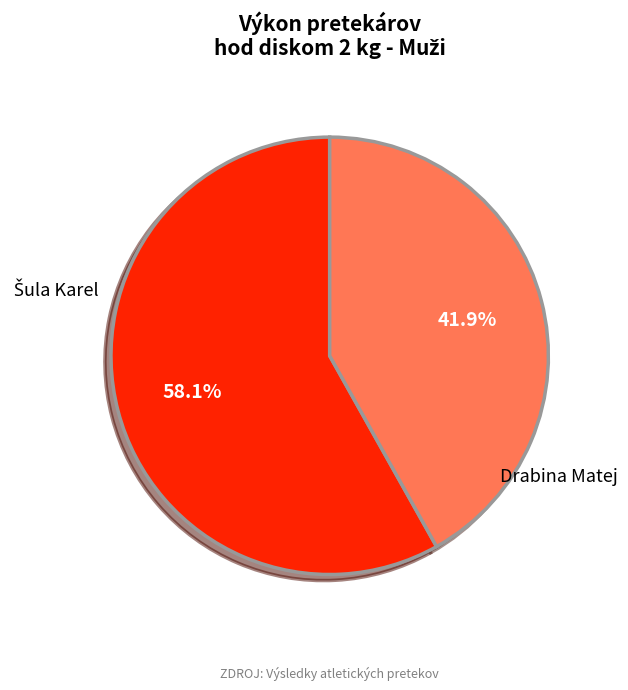

Count the number of slices in the pie.

2